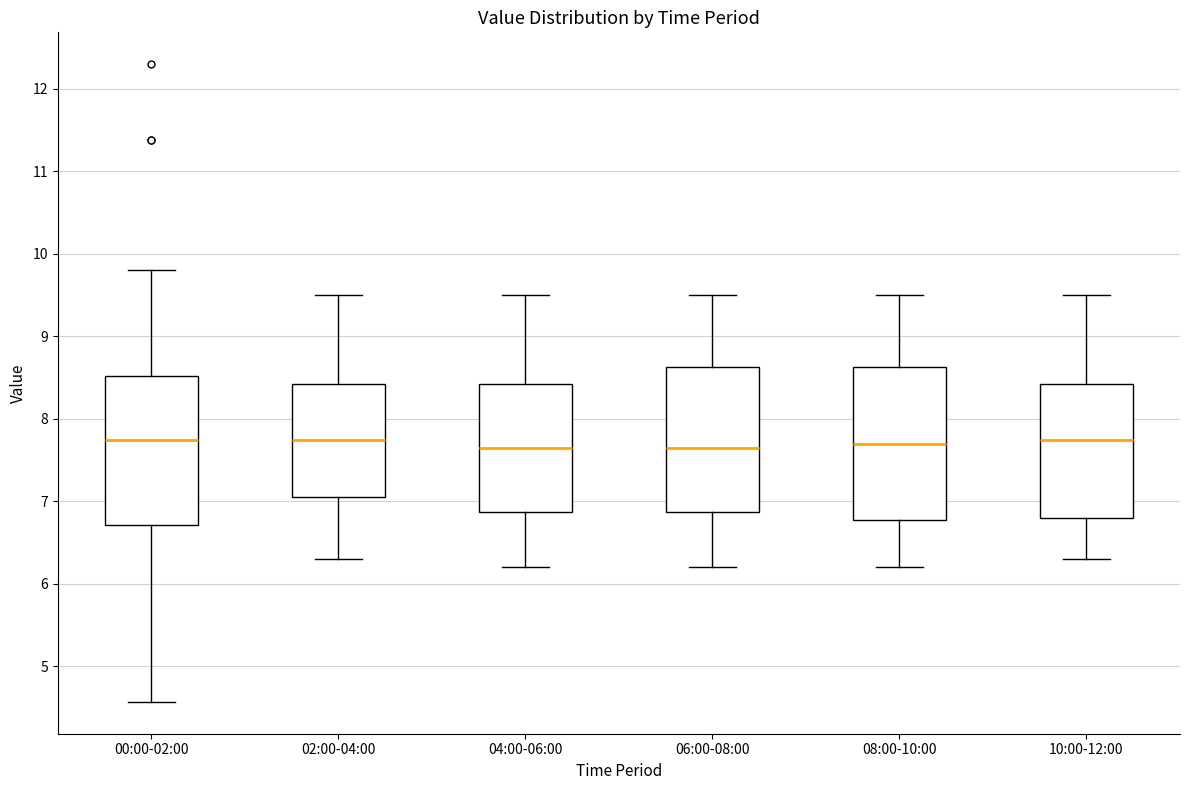

Reading left to right, read every box against the y-axis: the position of its median line, the range the box covers, and the ends of its whiskers. The values are not printed on the chart, so give them approximately, as read against the axis.

00:00-02:00: median 7.7, box 6.7 to 8.5, whiskers 4.6 to 9.8
02:00-04:00: median 7.8, box 7.1 to 8.4, whiskers 6.3 to 9.5
04:00-06:00: median 7.7, box 6.9 to 8.4, whiskers 6.2 to 9.5
06:00-08:00: median 7.7, box 6.9 to 8.6, whiskers 6.2 to 9.5
08:00-10:00: median 7.7, box 6.8 to 8.6, whiskers 6.2 to 9.5
10:00-12:00: median 7.8, box 6.8 to 8.4, whiskers 6.3 to 9.5